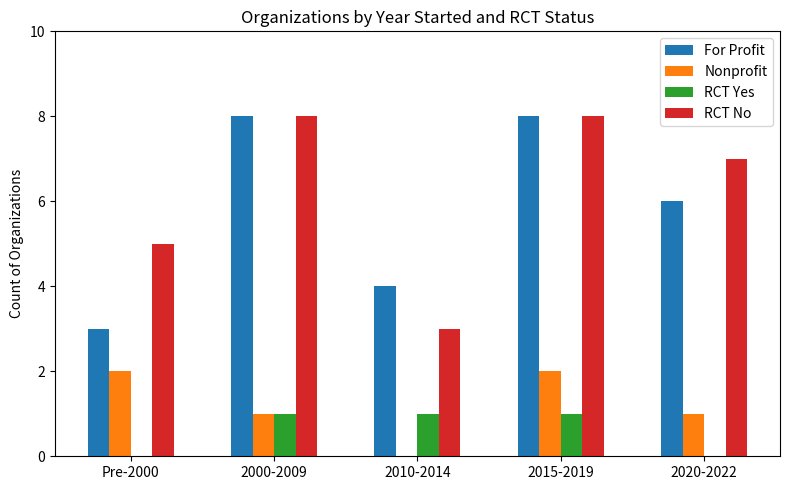

Which series changed the most between 2000-2009 and 2010-2014?

RCT No